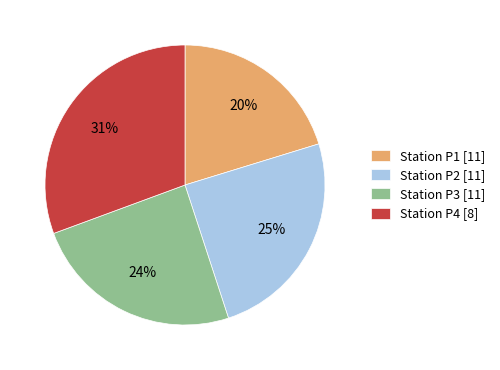

What percentage is the Station P2 [11] slice, to the nearest percent?

25%